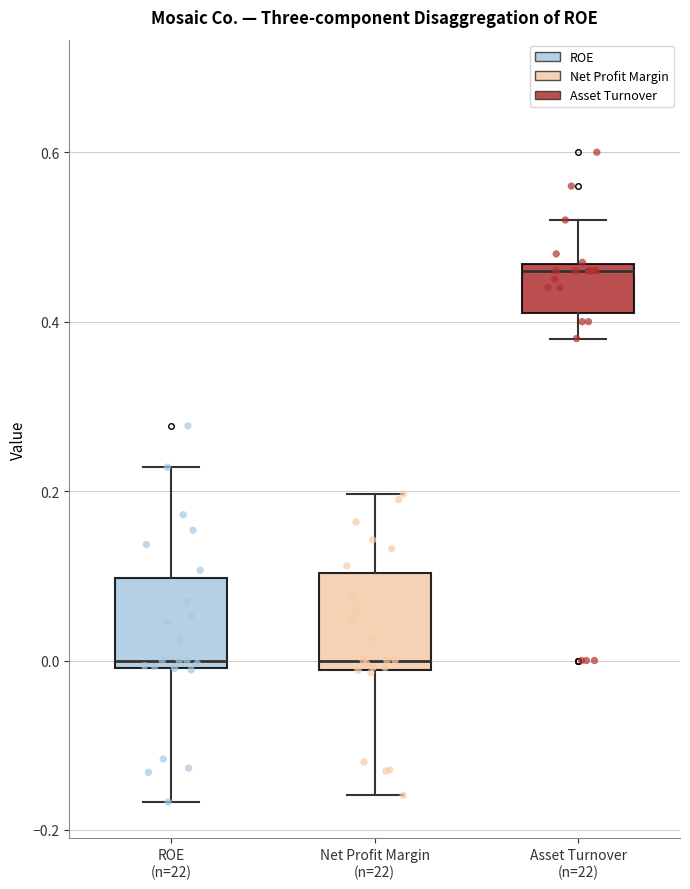

Where is the upper edge of the box for ROE (n=22) on the y-axis? The values are not printed on the chart, so give them approximately, as read against the axis.

0.10